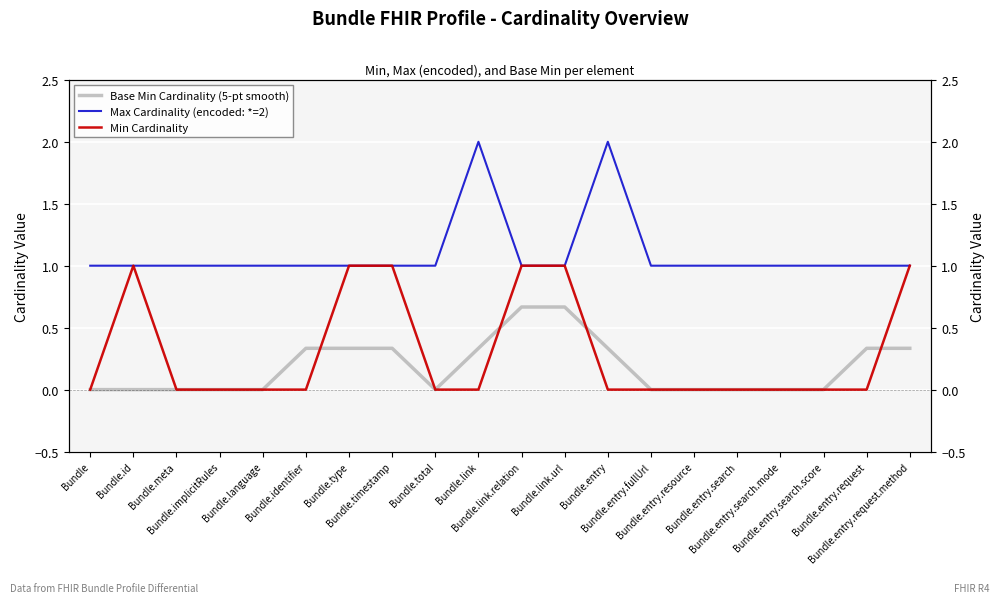

Is the value of Max Cardinality (encoded: *=2) at Bundle.identifier greater than the value of Base Min Cardinality (5-pt smooth) at Bundle.entry.fullUrl?

Yes